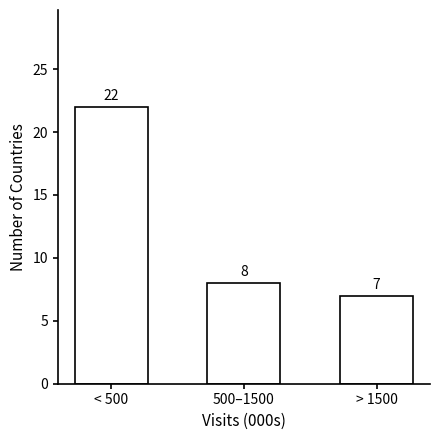

Reading right to left, list all the values displayed in this chart.

7	8	22